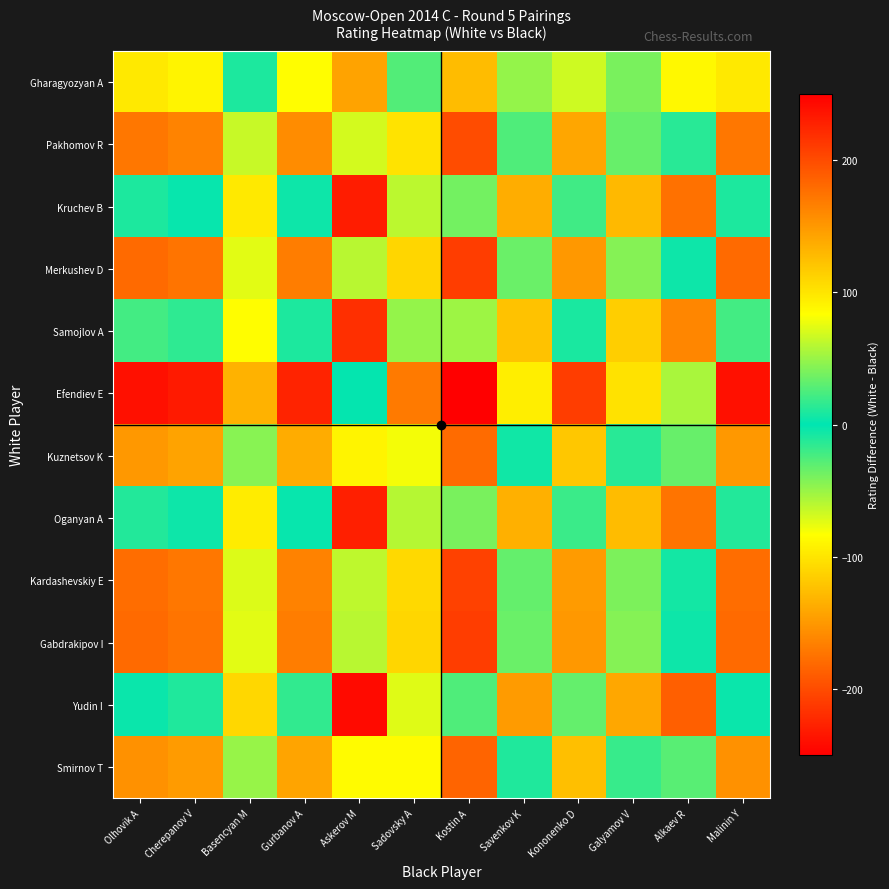

At which category is the sum across all series the highest?

Askerov M